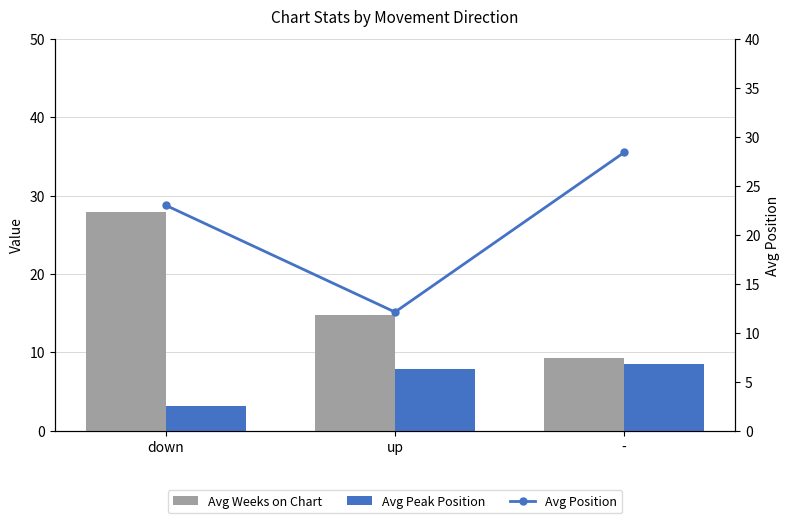

Which series has the largest range (max minus min)?

Avg Weeks on Chart